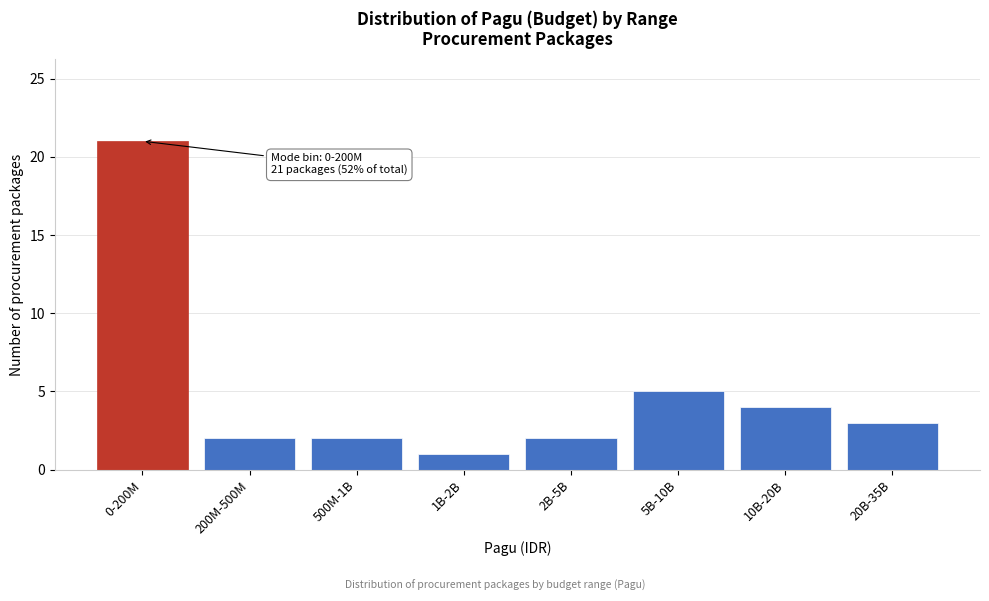

Reading left to right, transcribe all the data shown in this chart.

0-200M=21	200M-500M=2	500M-1B=2	1B-2B=1	2B-5B=2	5B-10B=5	10B-20B=4	20B-35B=3